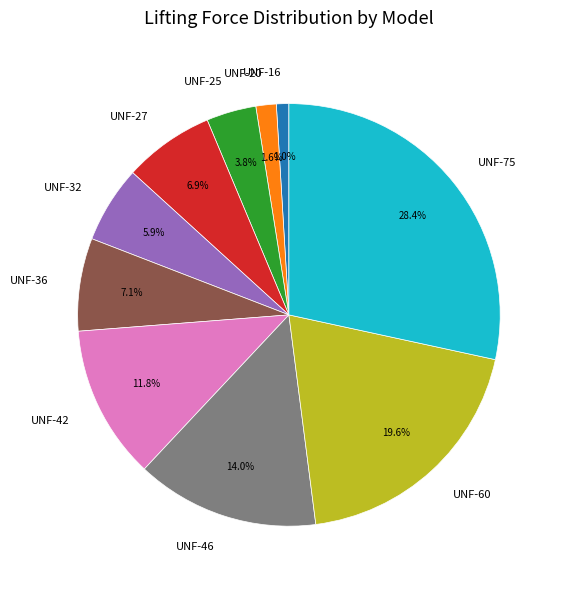

How many segments does this pie chart have?

10